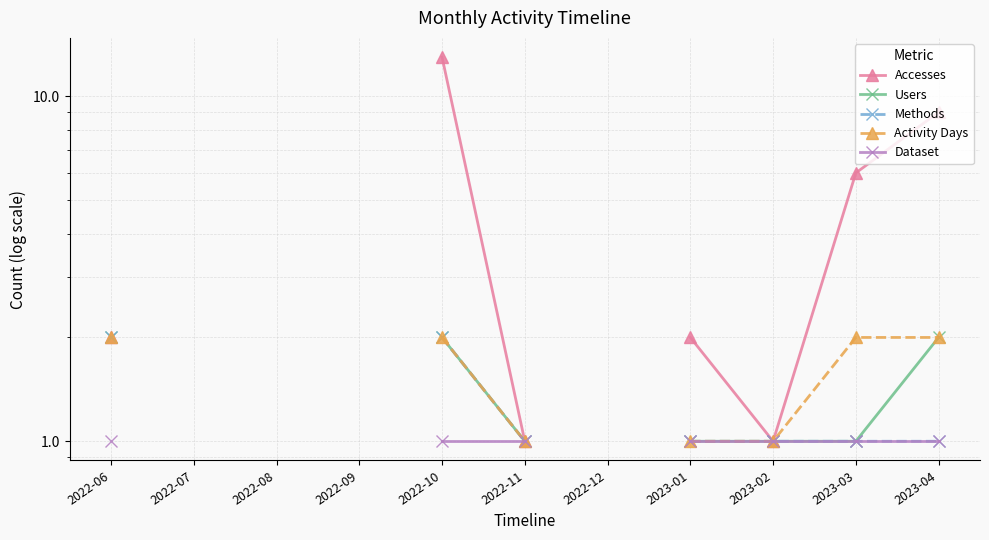

True or false: Methods has more than 2 interior local peaks.

False